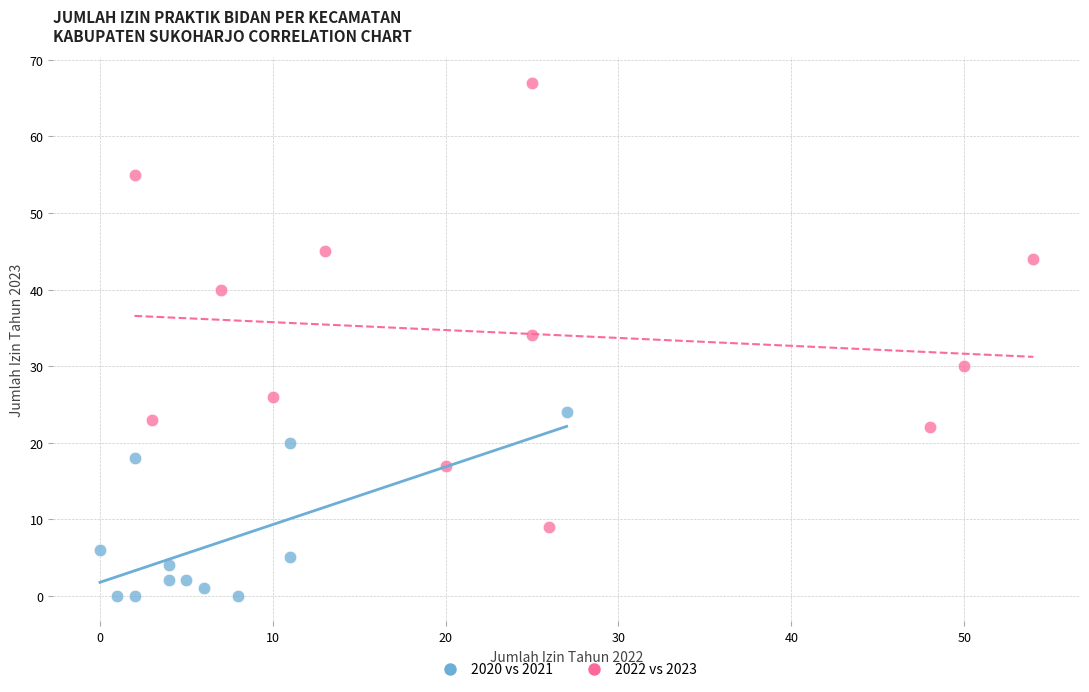

Which series has the widest spread of Y values?

2022 vs 2023